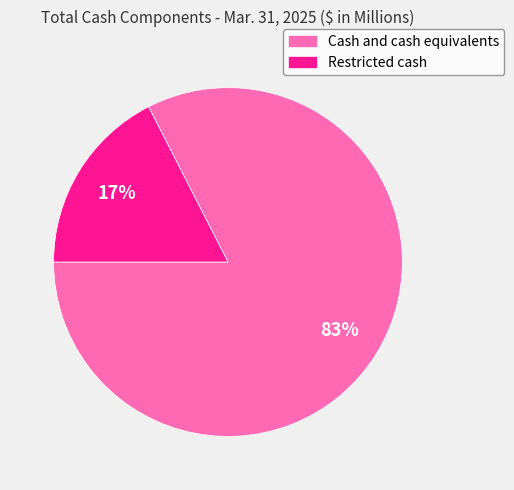

Combined, do Cash and cash equivalents and Restricted cash account for over 50%?

Yes